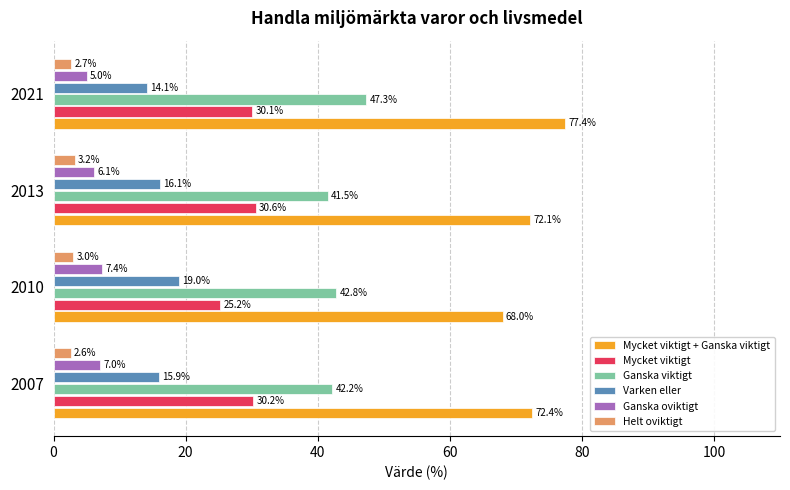

The Mycket viktigt series shows 25.2 at 2010. True or false?

True